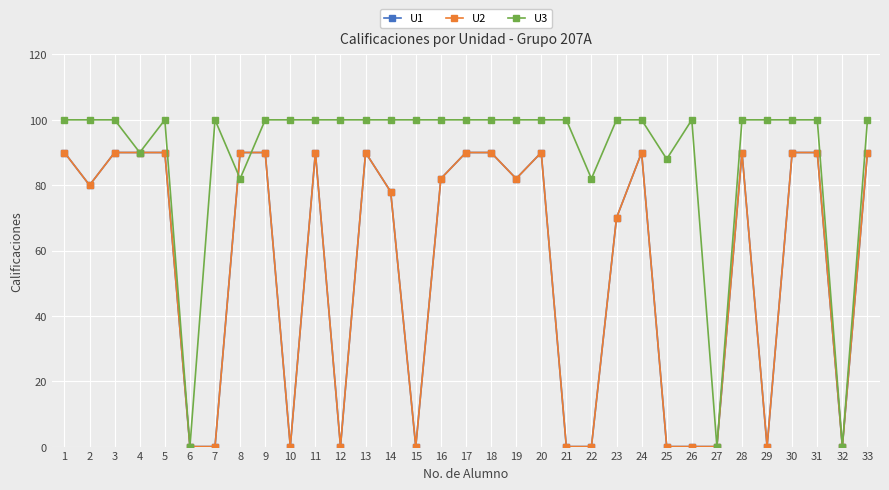

Rank the series at 3 from highest to lowest value.

U3, U1, U2